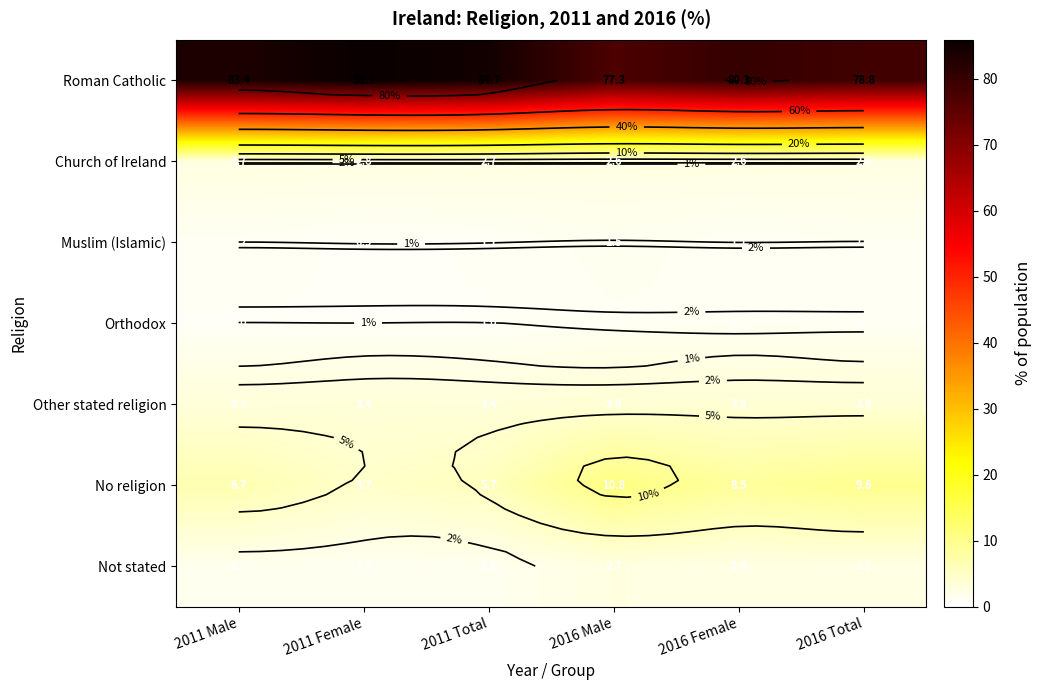

What is the maximum value shown in the chart?

85.9